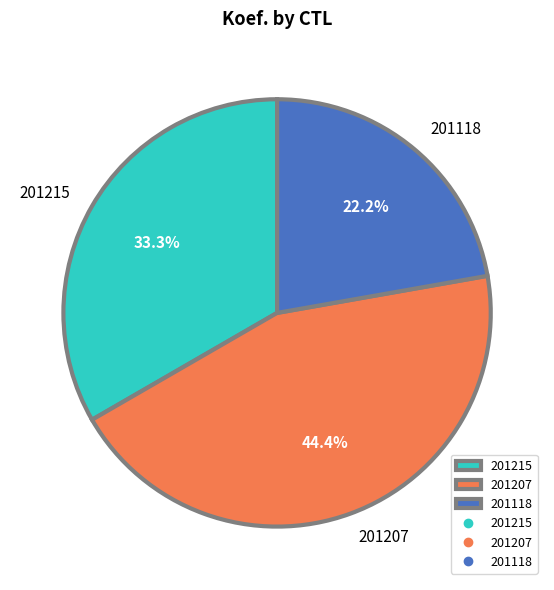

How many slices are in this pie chart?

3